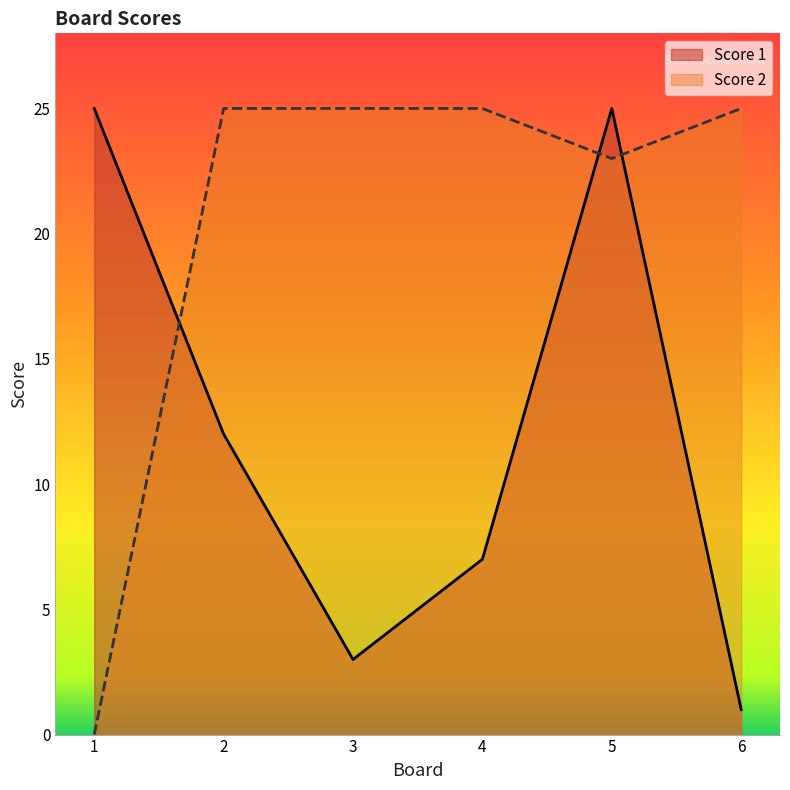

Which series has the largest range (max minus min)?

Score 2